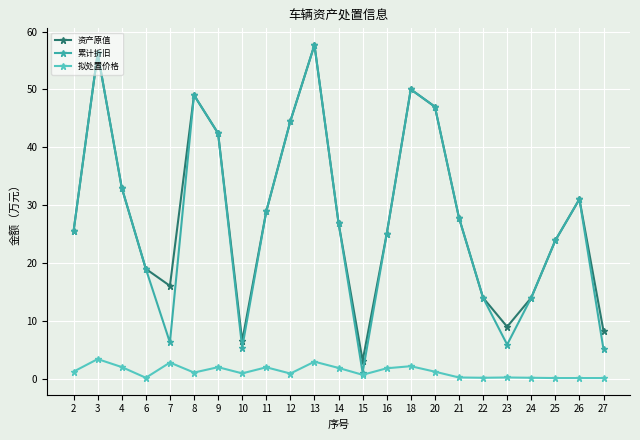

What is the lowest value of the 资产原值 series?

3.1